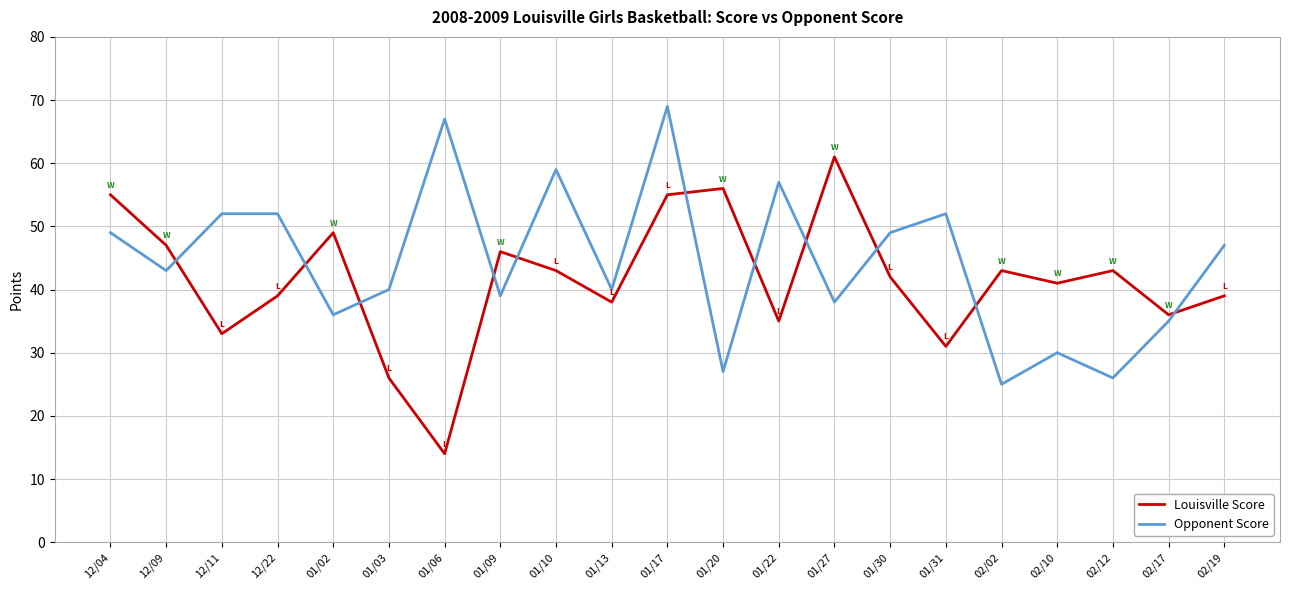

What position from the left is 01/17?

11